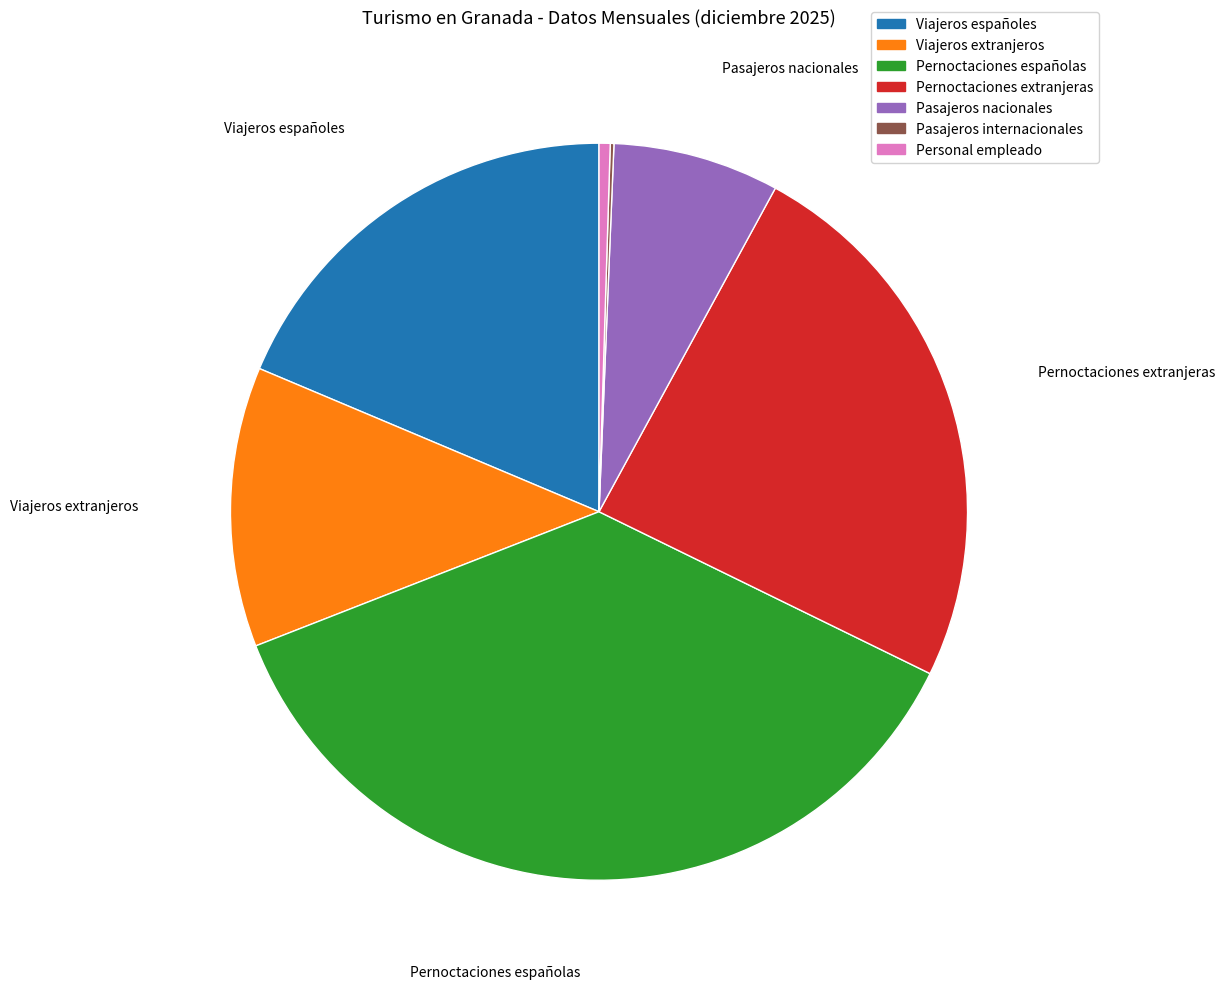

Combined, do Pernoctaciones españolas and Personal empleado account for over 50%?

No